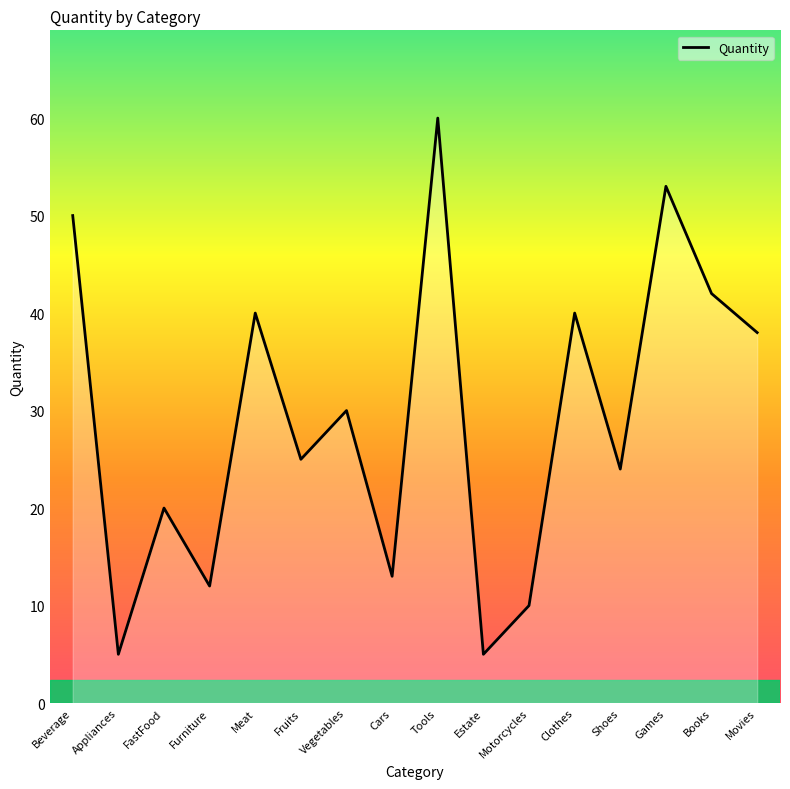

The value at Meat is 9. True or false?

False